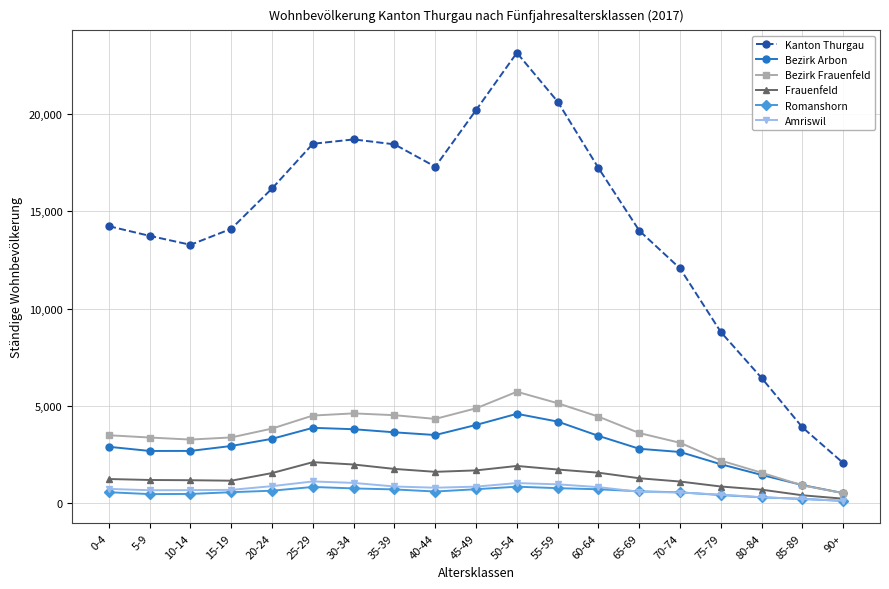

Is the value of Bezirk Arbon at 5-9 greater than the value of Amriswil at 65-69?

Yes